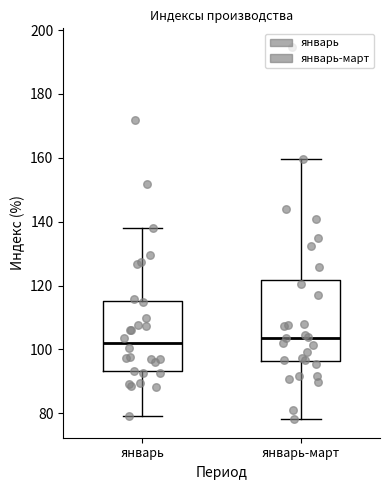

Reading left to right, transcribe this box plot: for each box, give where its median line is, the range the box spans, and where its two whiskers end, as read against the y-axis. The values are not printed on the chart, so give them approximately, as read against the axis.

январь: median 102, box 94 to 116, whiskers 80 to 138
январь-март: median 104, box 96 to 122, whiskers 78 to 160